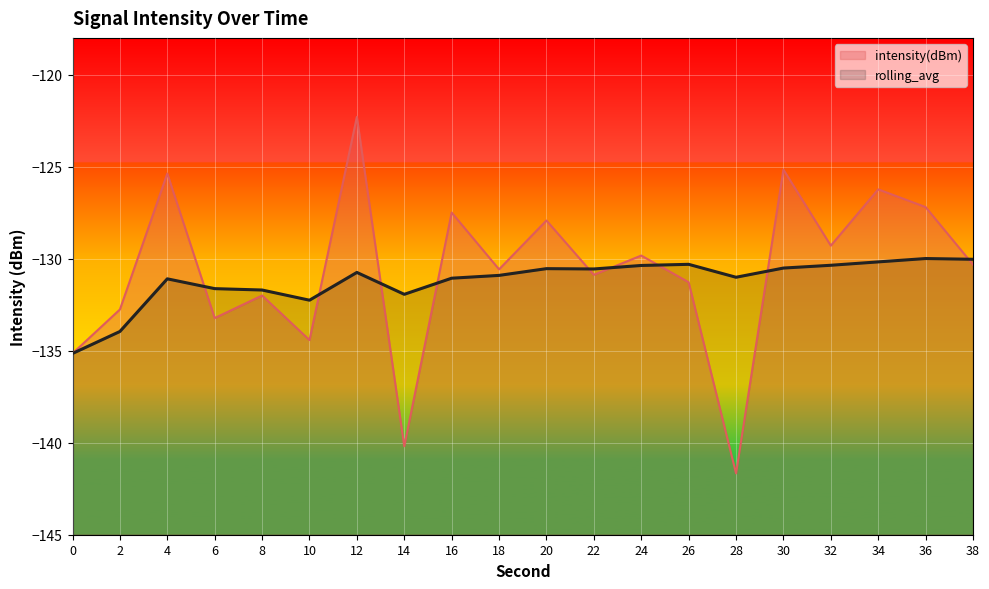

Between which two adjacent categories do rolling_avg and intensity(dBm) first intersect?

4 and 6